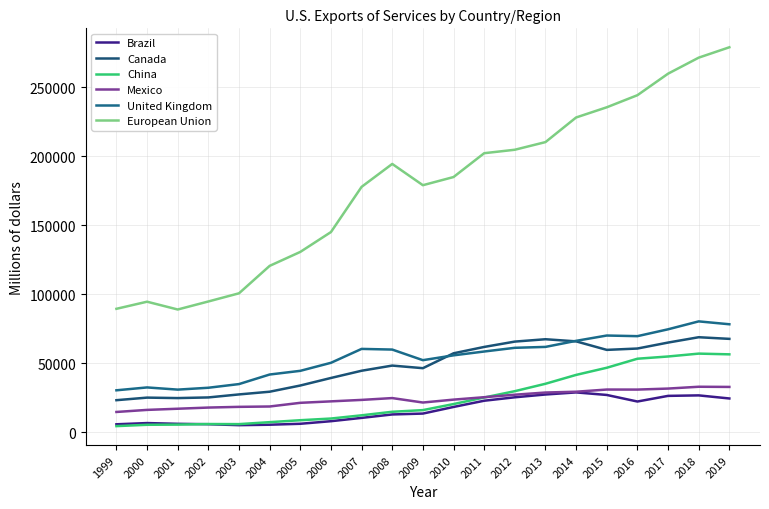

What is the value of the European Union point at the 7th from the left?

130749